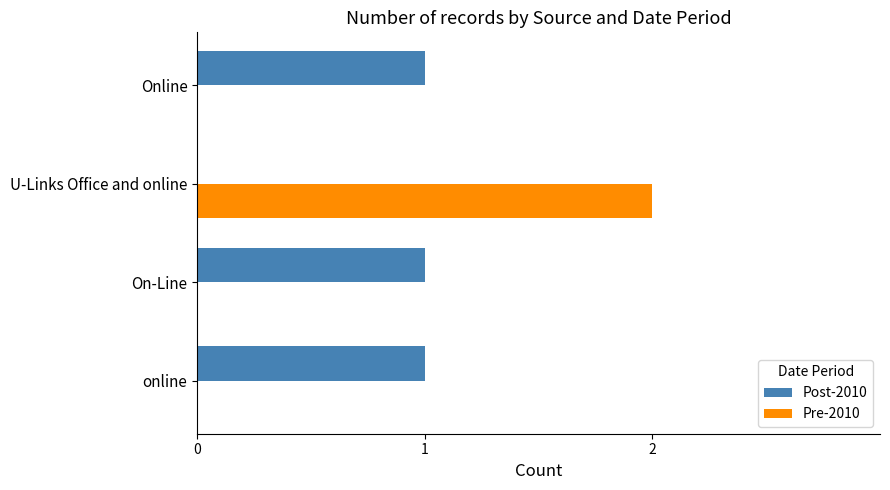

At which category is the sum across all series the highest?

U-Links Office and online